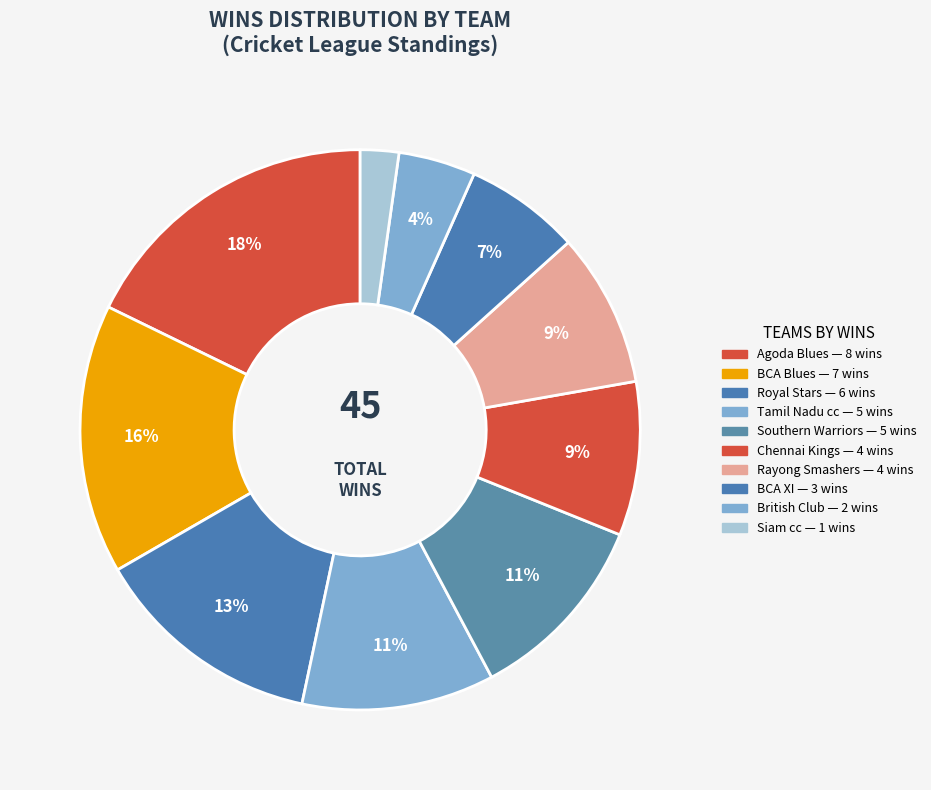

Count the number of slices in the pie.

10